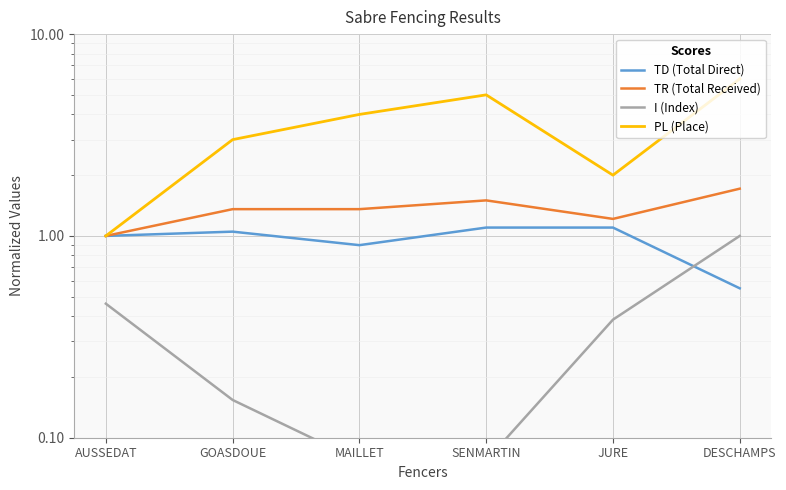

How many values in the TD (Total Direct) series exceed 1?

3